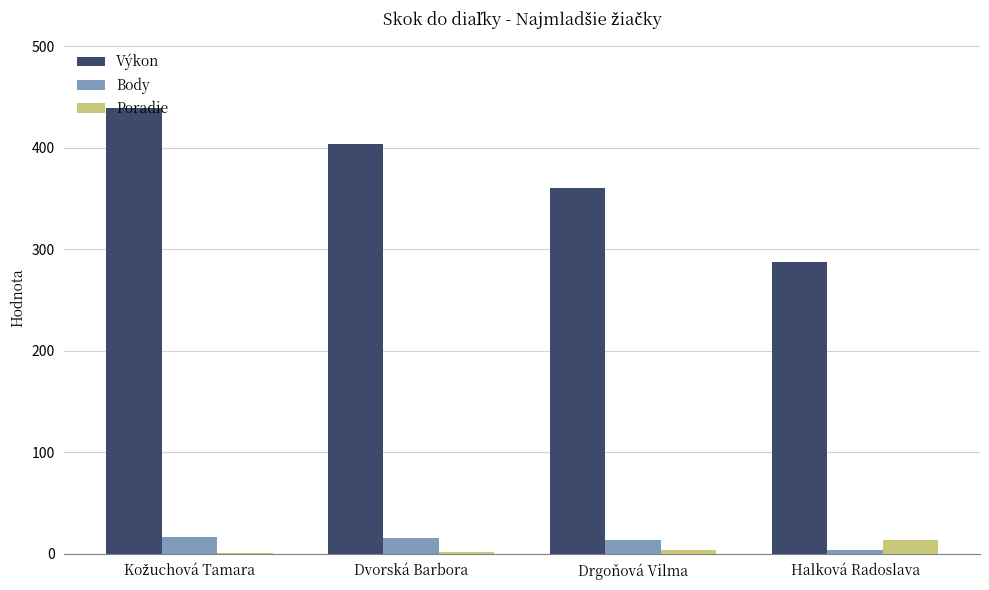

What is the maximum value for Výkon?

439